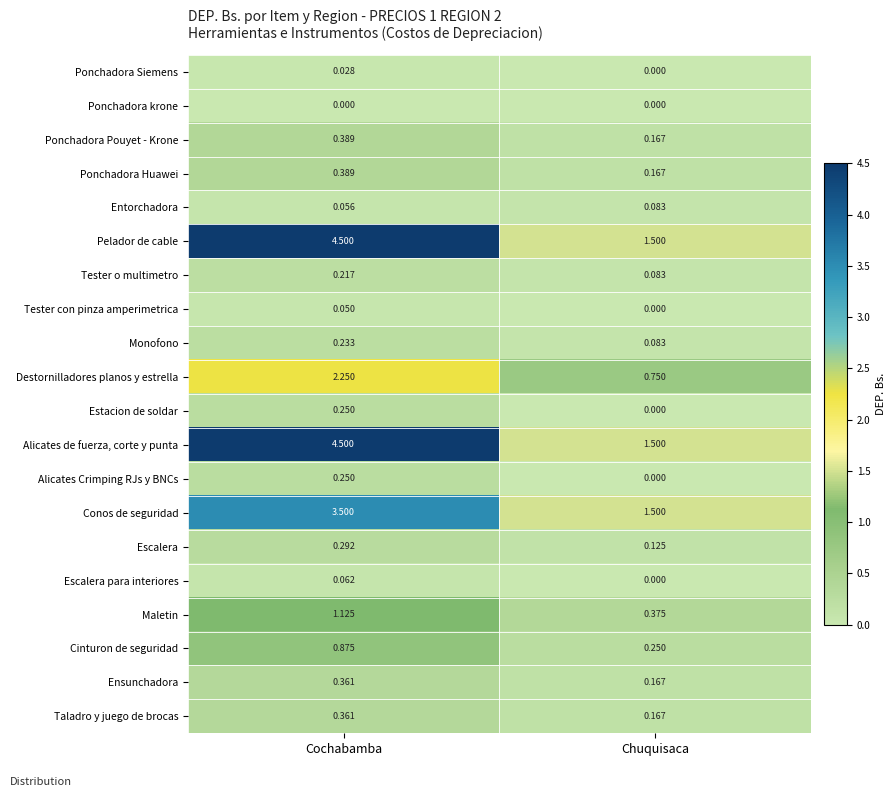

Where does the Alicates de fuerza, corte y punta series first go above 4?

Cochabamba